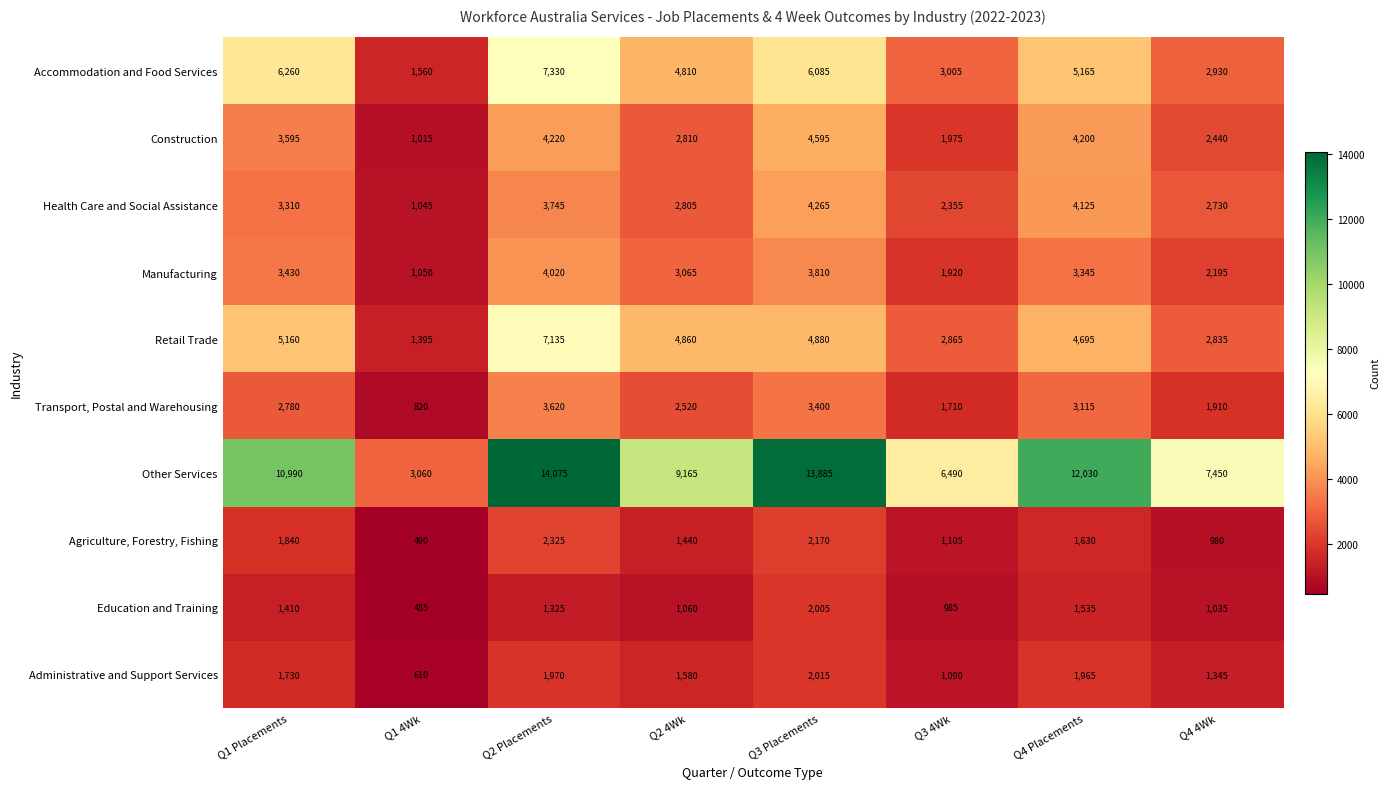

What is the sum of all Manufacturing values?

22835